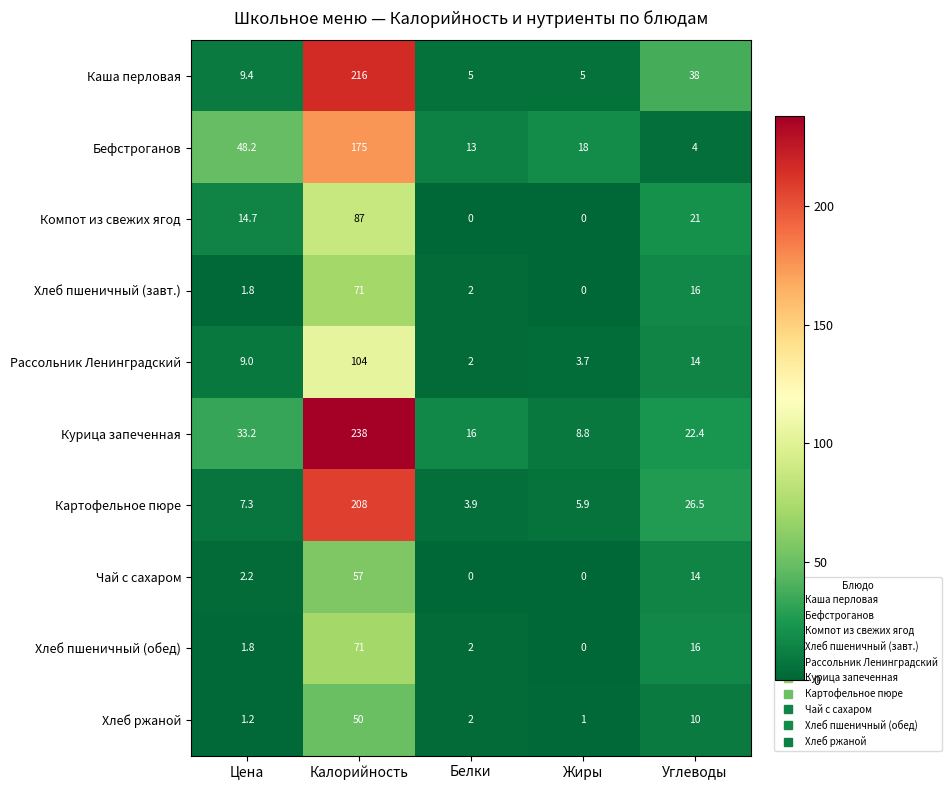

What is the difference between the highest and lowest values at Цена?

47.0